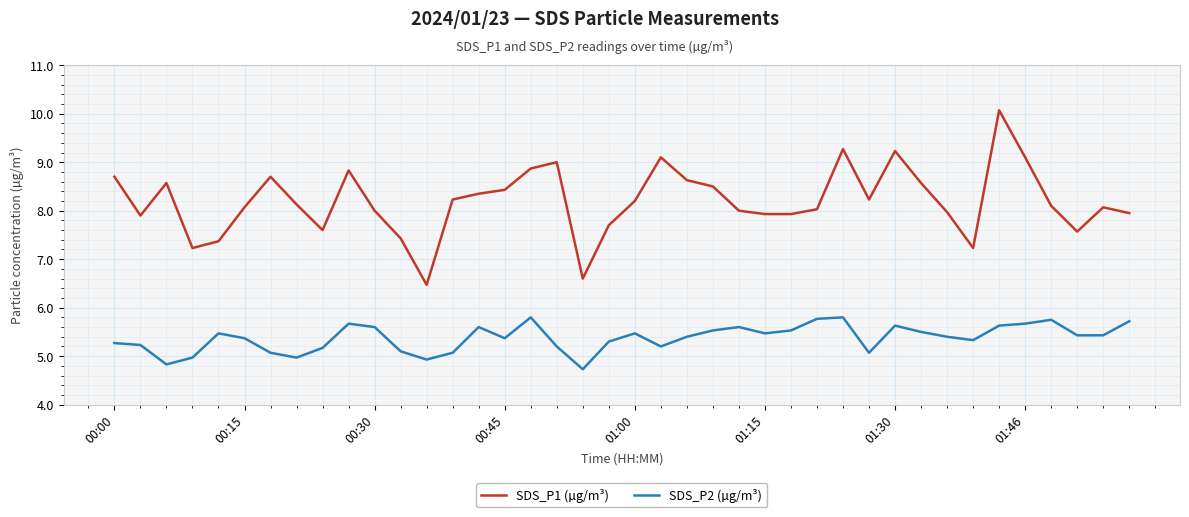

At how many categories does at least one series exceed 6?

40